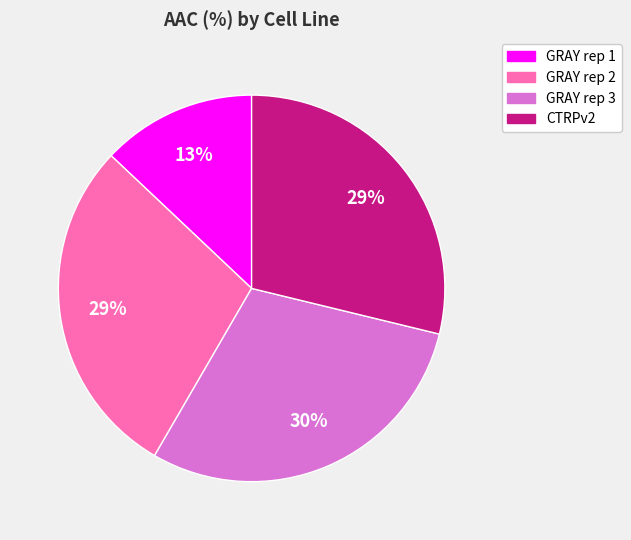

Is there a majority slice in this chart?

No